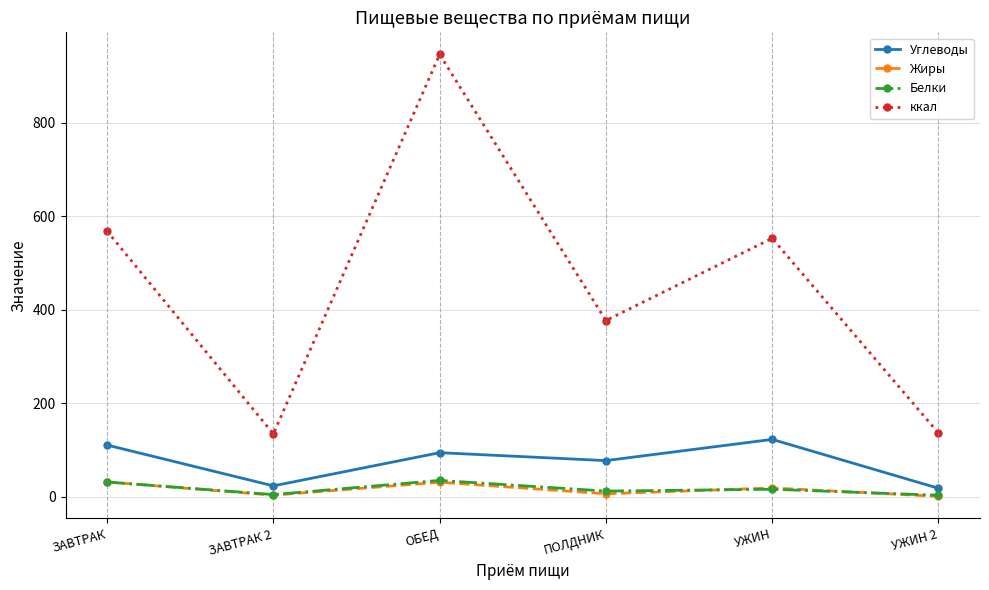

What is the sum of all Белки values?

100.7